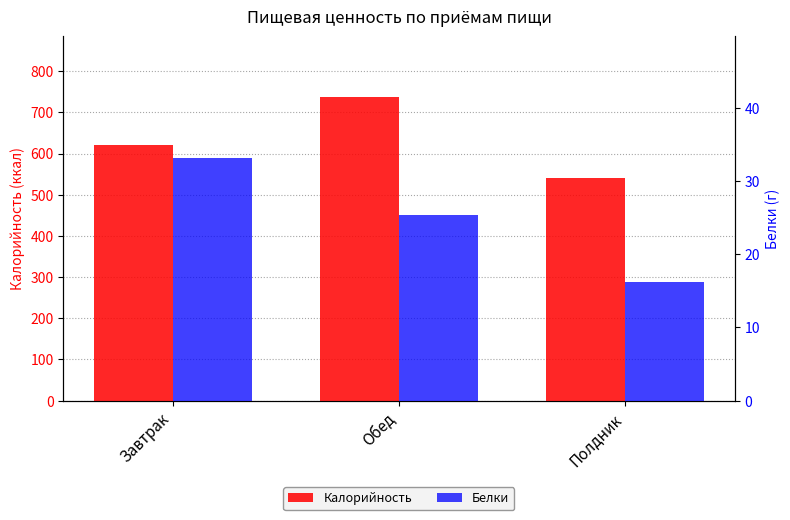

At Полдник, list the series in order from largest to smallest.

Калорийность, Белки